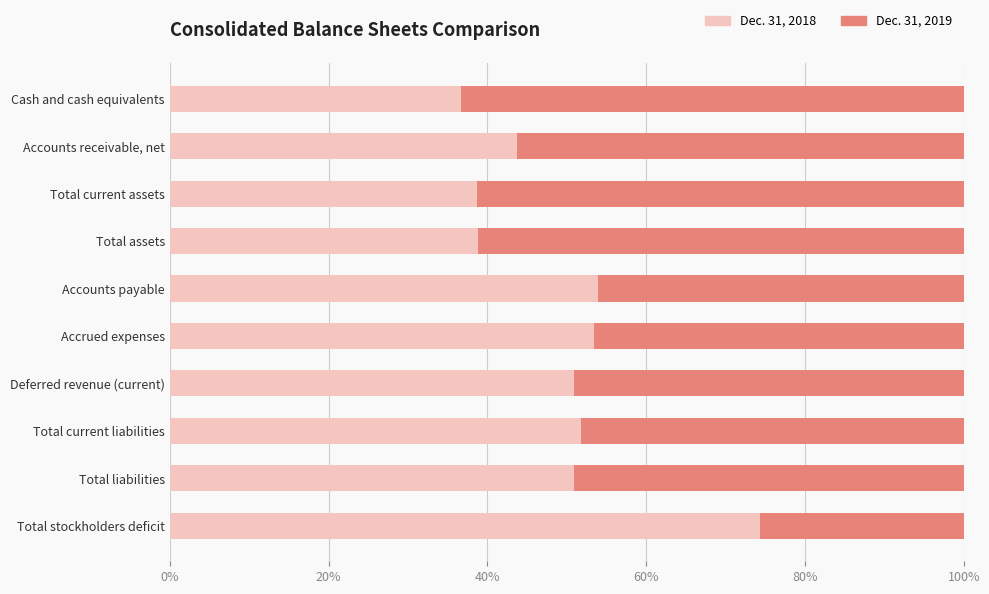

What is the average value of the Dec. 31, 2019 series?

0.5